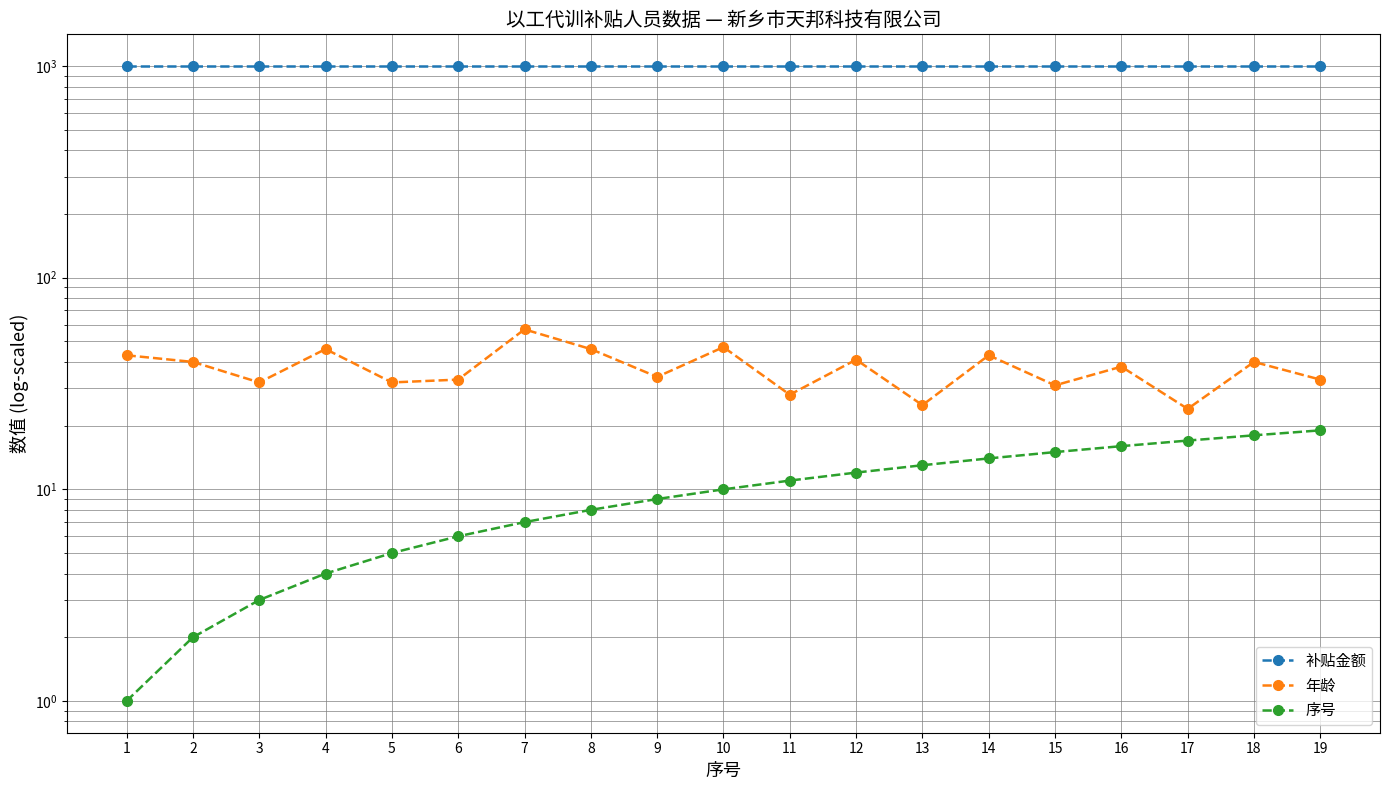

In 年龄, how many points are lower than both neighbors (excluding endpoints)?

7